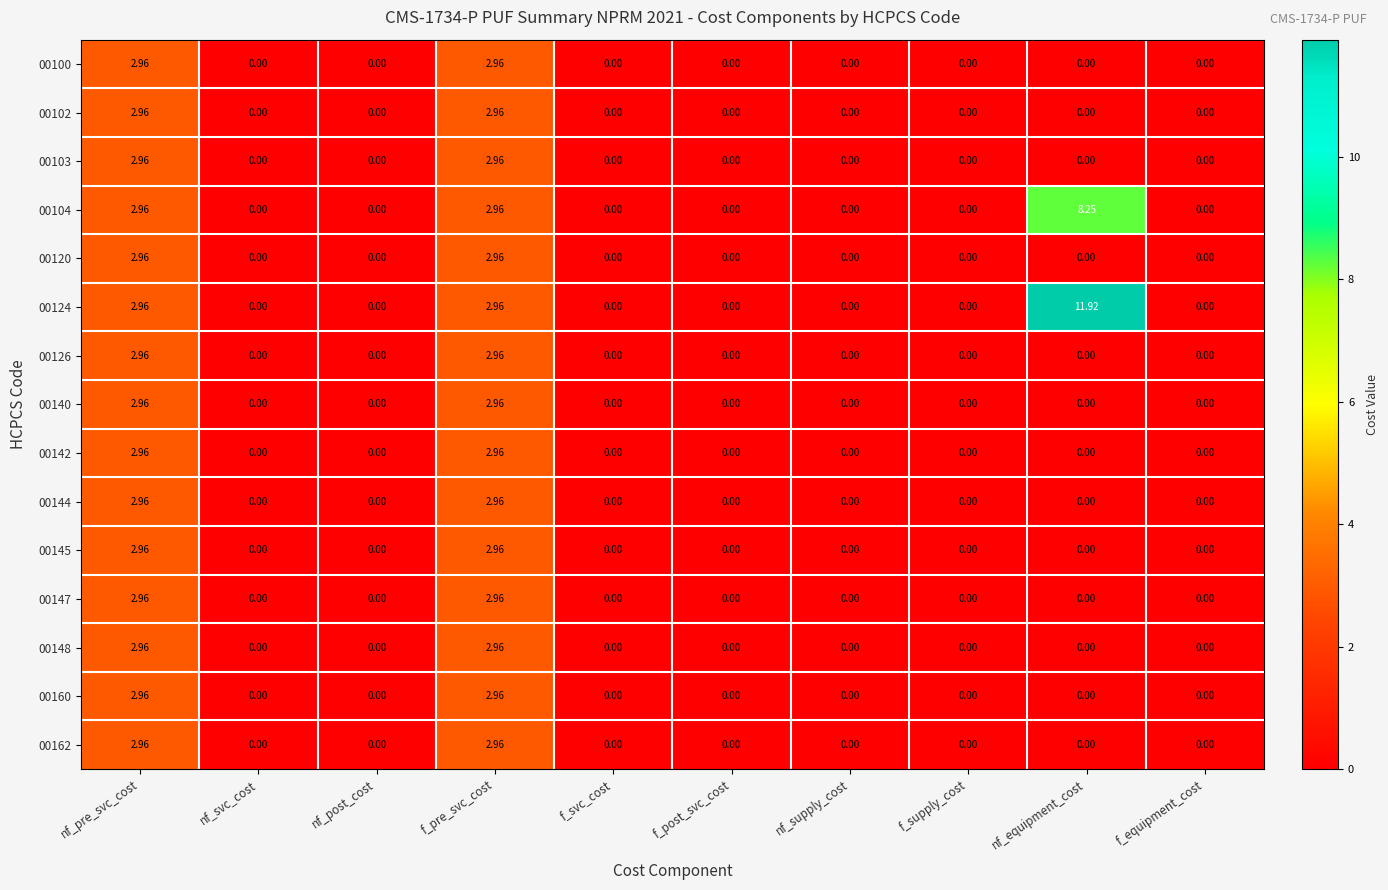

How many categories are shown in the chart?

10